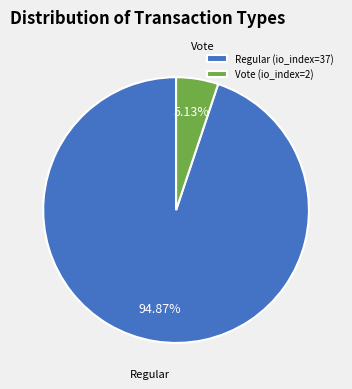

Does Vote (io_index=2) account for over 50% of the chart?

No